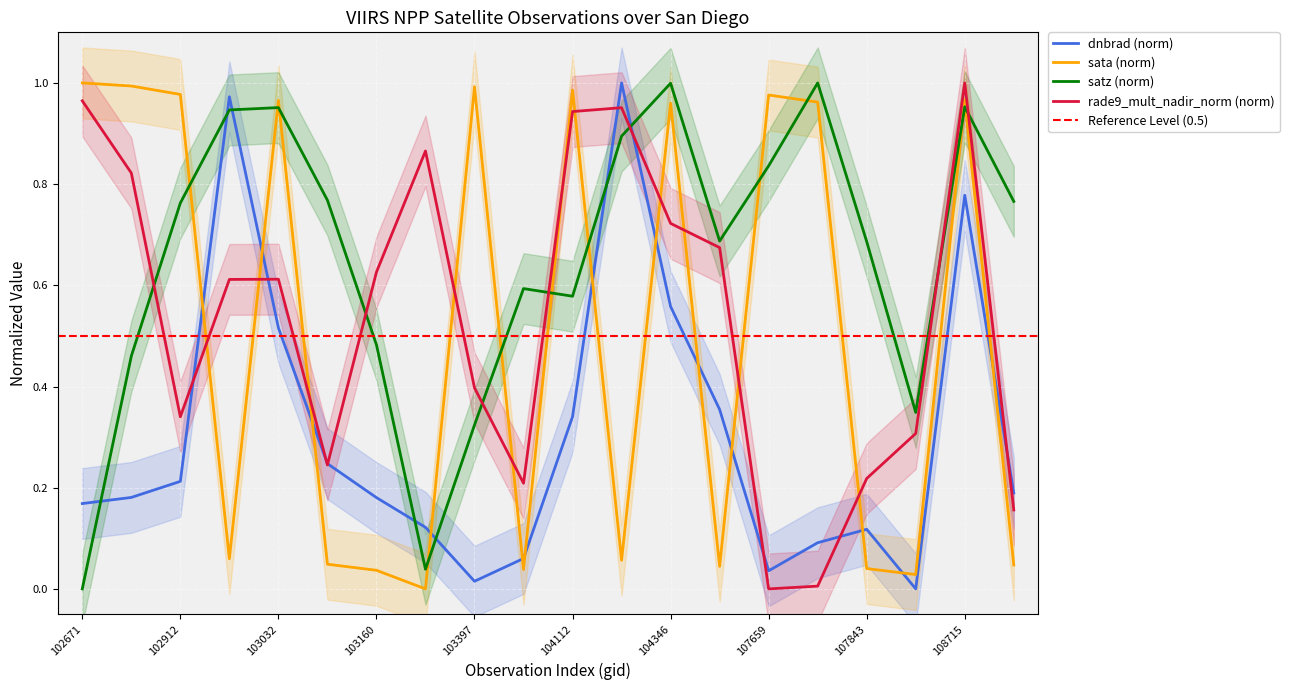

The value of dnbrad at 103279 is 0.0. True or false?

False